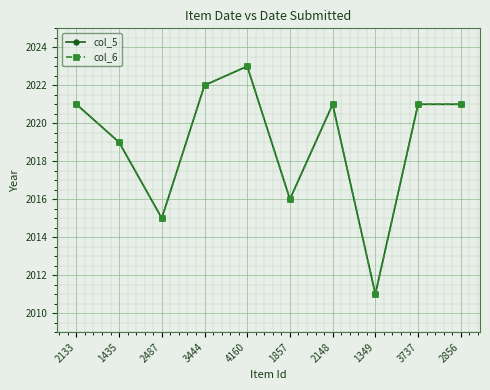

At 1435, list the series in order from smallest to largest.

col_5, col_6